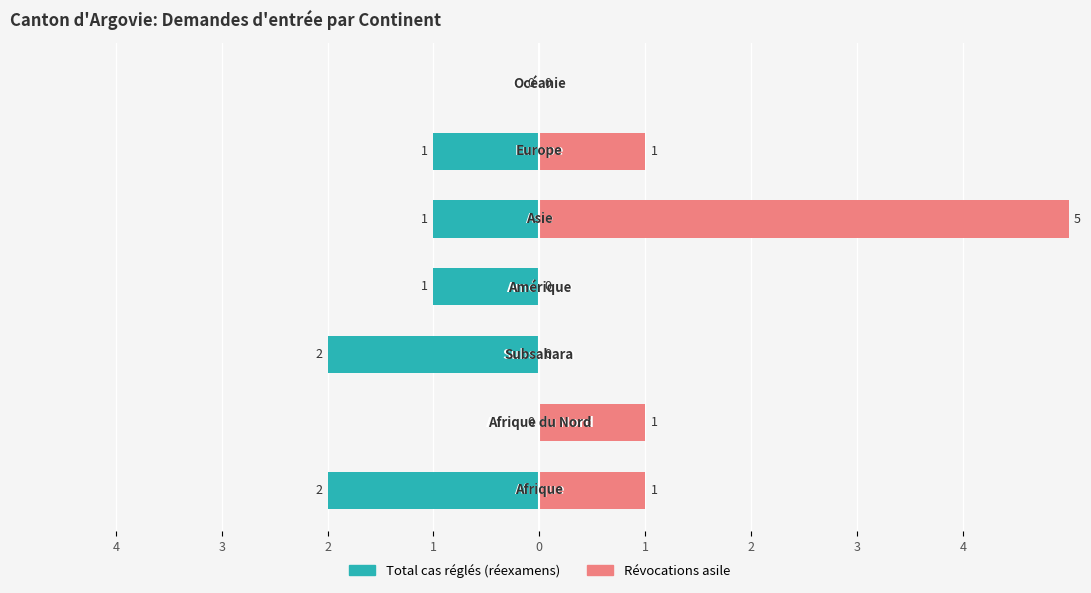

Reading right to left, list all the values displayed in this chart.

Total cas réglés (réexamens): 2=0	1=-1	0=-1	1=-1	2=-2	3=0	4=-2
Révocations asile: 2=0	1=1	0=5	1=0	2=0	3=1	4=1